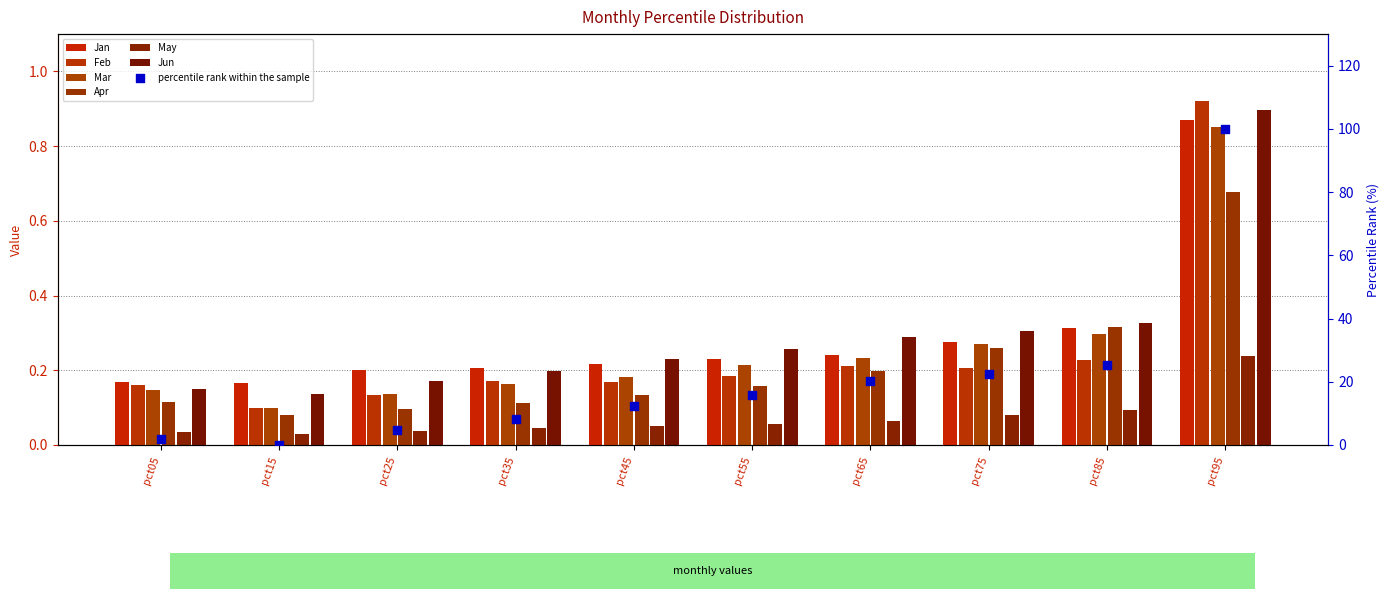

Is the value of Jun at pct55 greater than the value of Jan at pct75?

No